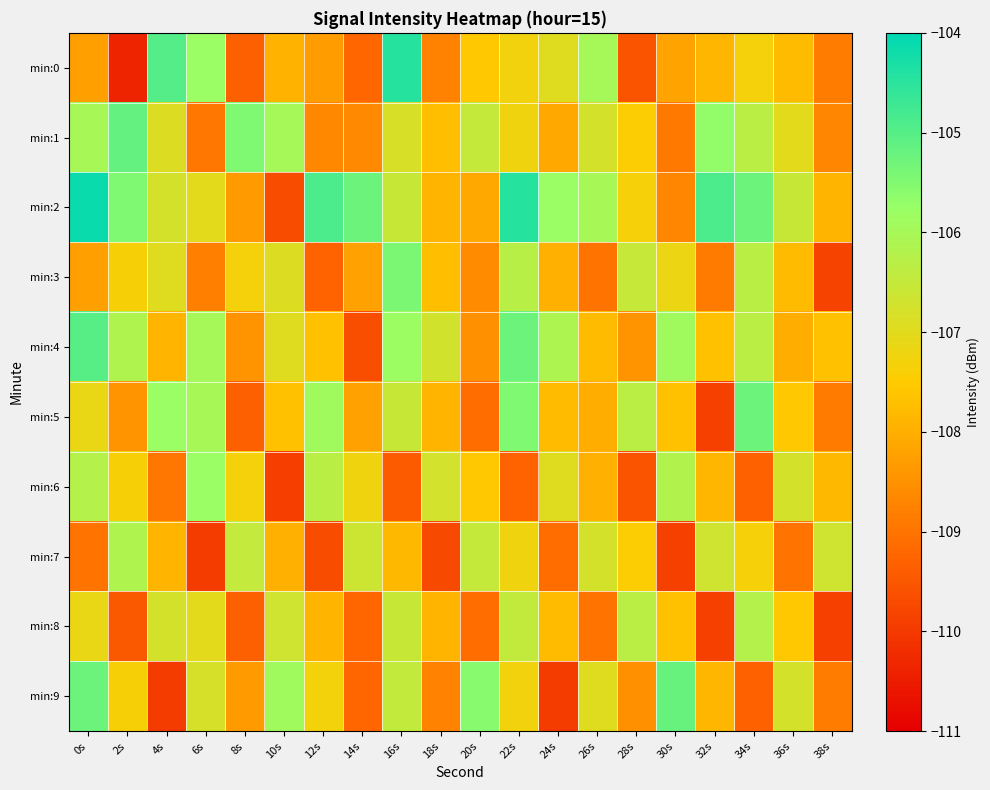

Reading left to right, transcribe all the data shown in this chart.

min:0: 0s=-108.2	2s=-110.4	4s=-105.0	6s=-105.8	8s=-109.3	10s=-107.9	12s=-108.3	14s=-109.2	16s=-104.4	18s=-108.7	20s=-107.6	22s=-107.3	24s=-107.0	26s=-106.0	28s=-109.5	30s=-108.2	32s=-107.9	34s=-107.3	36s=-107.8	38s=-108.8
min:1: 0s=-106.0	2s=-105.2	4s=-106.9	6s=-109.0	8s=-105.5	10s=-106.0	12s=-108.7	14s=-108.6	16s=-106.8	18s=-107.7	20s=-106.5	22s=-107.2	24s=-108.1	26s=-106.8	28s=-107.5	30s=-108.9	32s=-105.7	34s=-106.3	36s=-107.0	38s=-108.7
min:2: 0s=-104.1	2s=-105.5	4s=-106.8	6s=-107.0	8s=-108.3	10s=-109.7	12s=-104.9	14s=-105.2	16s=-106.6	18s=-107.9	20s=-108.1	22s=-104.5	24s=-105.8	26s=-106.0	28s=-107.3	30s=-108.7	32s=-104.9	34s=-105.2	36s=-106.6	38s=-107.9
min:3: 0s=-108.2	2s=-107.4	4s=-107.0	6s=-108.8	8s=-107.3	10s=-106.9	12s=-109.3	14s=-108.2	16s=-105.4	18s=-107.7	20s=-108.6	22s=-106.3	24s=-108.0	26s=-109.0	28s=-106.5	30s=-107.2	32s=-108.9	34s=-106.3	36s=-107.8	38s=-109.8
min:4: 0s=-105.0	2s=-106.2	4s=-107.9	6s=-106.0	8s=-108.5	10s=-107.0	12s=-107.7	14s=-109.6	16s=-105.8	18s=-106.7	20s=-108.5	22s=-105.2	24s=-106.1	26s=-107.8	28s=-108.5	30s=-105.9	32s=-107.7	34s=-106.3	36s=-108.0	38s=-107.7
min:5: 0s=-107.1	2s=-108.5	4s=-105.8	6s=-106.0	8s=-109.3	10s=-107.7	12s=-105.9	14s=-108.2	16s=-106.6	18s=-107.9	20s=-109.1	22s=-105.5	24s=-107.8	26s=-108.0	28s=-106.3	30s=-107.7	32s=-109.9	34s=-105.2	36s=-107.6	38s=-108.9
min:6: 0s=-106.2	2s=-107.4	4s=-109.0	6s=-105.8	8s=-107.3	10s=-109.9	12s=-106.3	14s=-107.2	16s=-109.4	18s=-106.7	20s=-107.6	22s=-109.3	24s=-107.0	26s=-108.0	28s=-109.5	30s=-106.2	32s=-107.9	34s=-109.3	36s=-106.8	38s=-107.8
min:7: 0s=-109.0	2s=-106.2	4s=-107.9	6s=-110.0	8s=-106.5	10s=-108.0	12s=-109.7	14s=-106.6	16s=-107.8	18s=-109.7	20s=-106.5	22s=-107.2	24s=-109.1	26s=-106.8	28s=-107.5	30s=-109.9	32s=-106.7	34s=-107.3	36s=-109.0	38s=-106.7
min:8: 0s=-107.1	2s=-109.5	4s=-106.8	6s=-107.0	8s=-109.3	10s=-106.7	12s=-107.9	14s=-109.2	16s=-106.6	18s=-107.9	20s=-109.1	22s=-106.5	24s=-107.8	26s=-109.0	28s=-106.3	30s=-107.7	32s=-109.9	34s=-106.2	36s=-107.6	38s=-109.9
min:9: 0s=-105.2	2s=-107.4	4s=-110.0	6s=-106.8	8s=-108.3	10s=-105.9	12s=-107.3	14s=-109.2	16s=-106.4	18s=-108.7	20s=-105.6	22s=-107.3	24s=-110.0	26s=-107.0	28s=-108.5	30s=-105.2	32s=-107.9	34s=-109.3	36s=-106.8	38s=-108.8